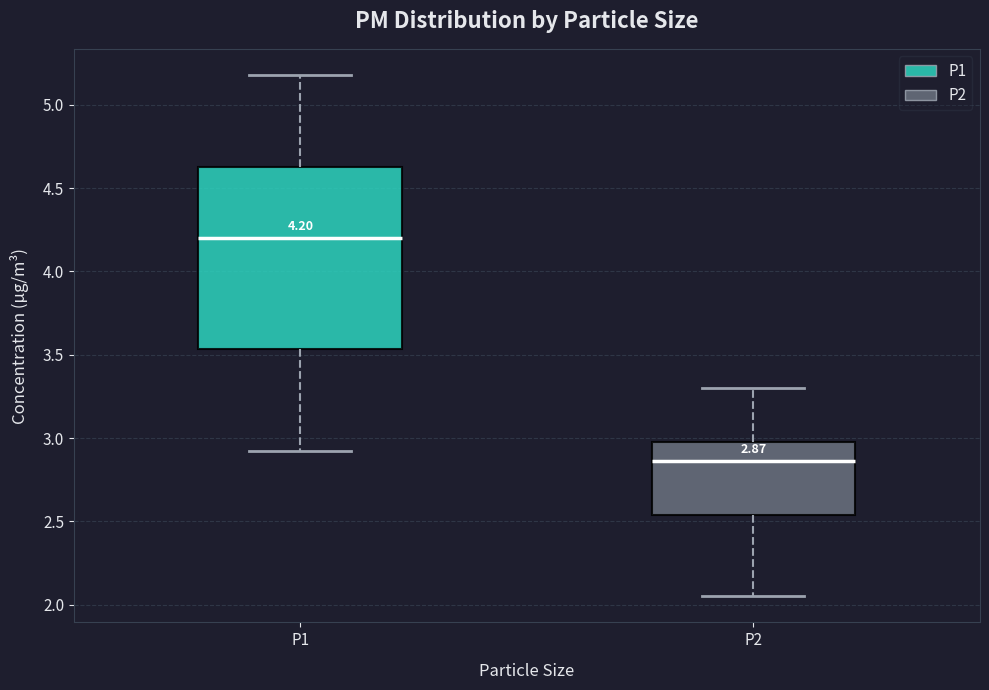

Which box's median line is the lowest?

P2